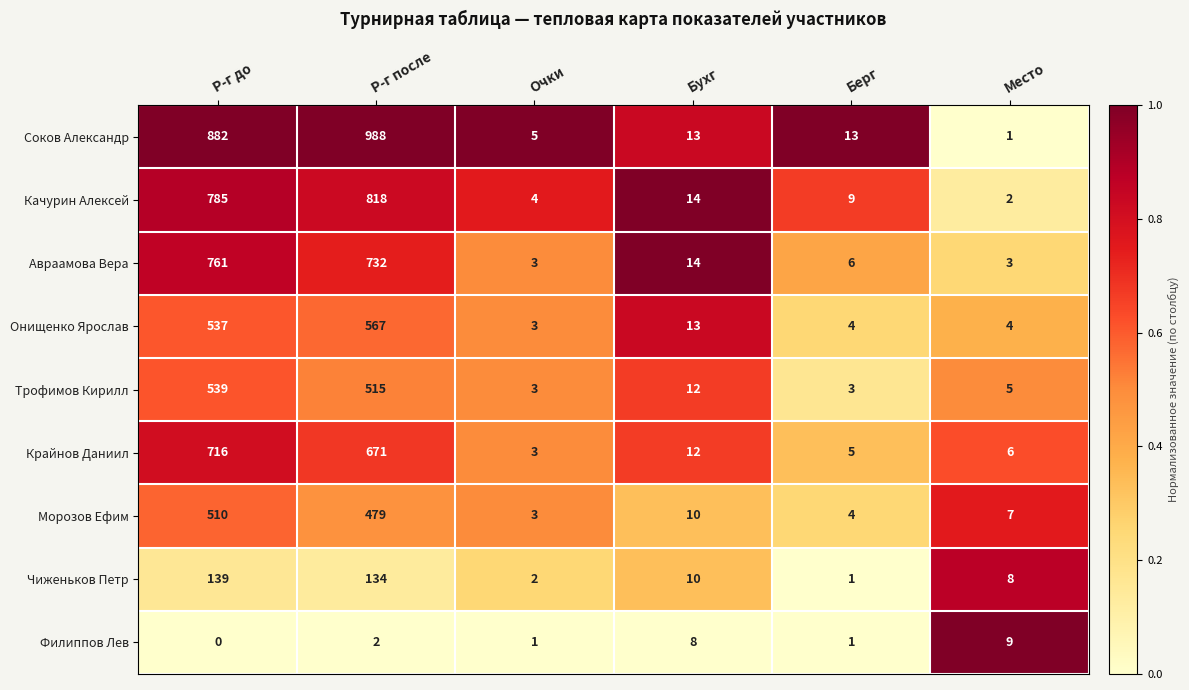

The Морозов Ефим series shows 479 at Р-г после. True or false?

True